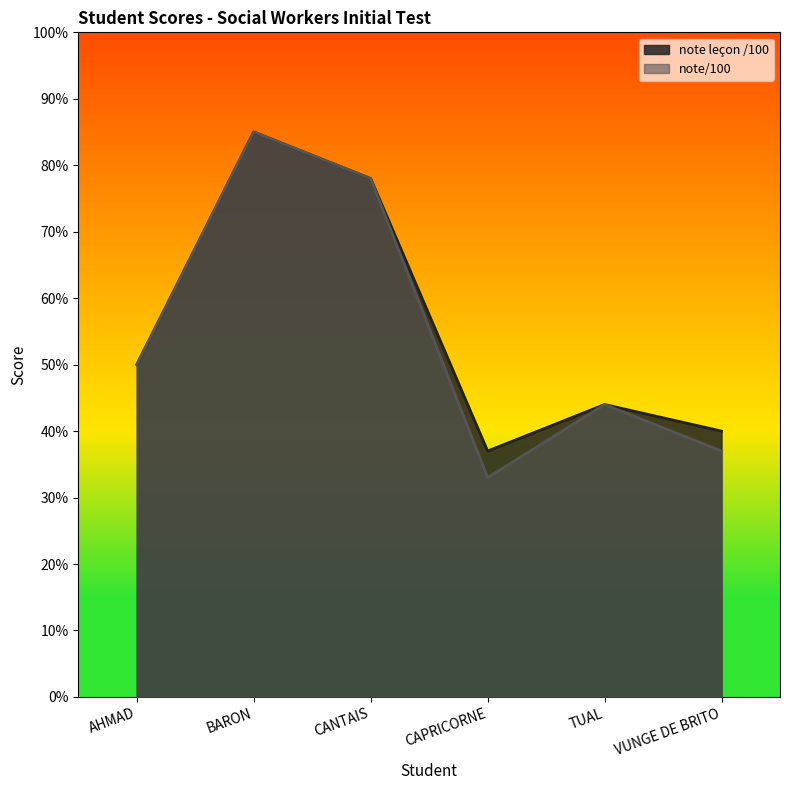

At which label does note leçon /100 first exceed 50?

BARON